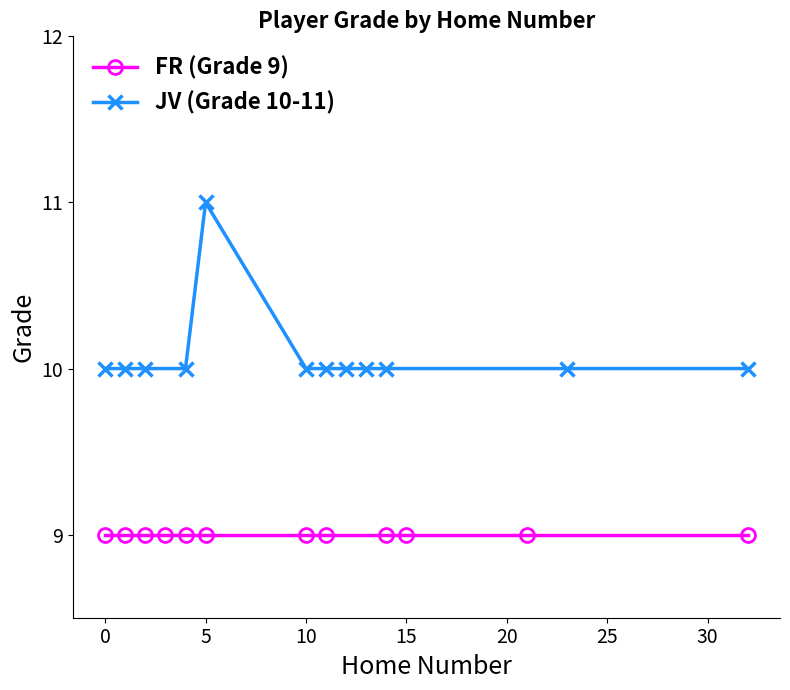

The value of FR (Grade 9) at 5 is 13. True or false?

False